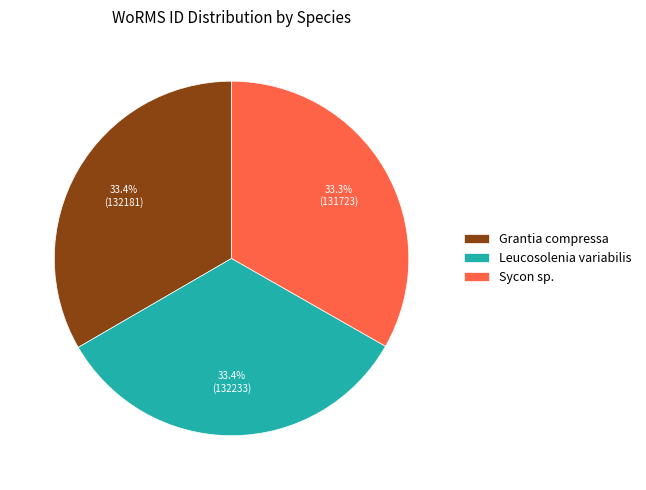

What is the ratio of the value at Leucosolenia variabilis to the value at Grantia compressa?

1.0